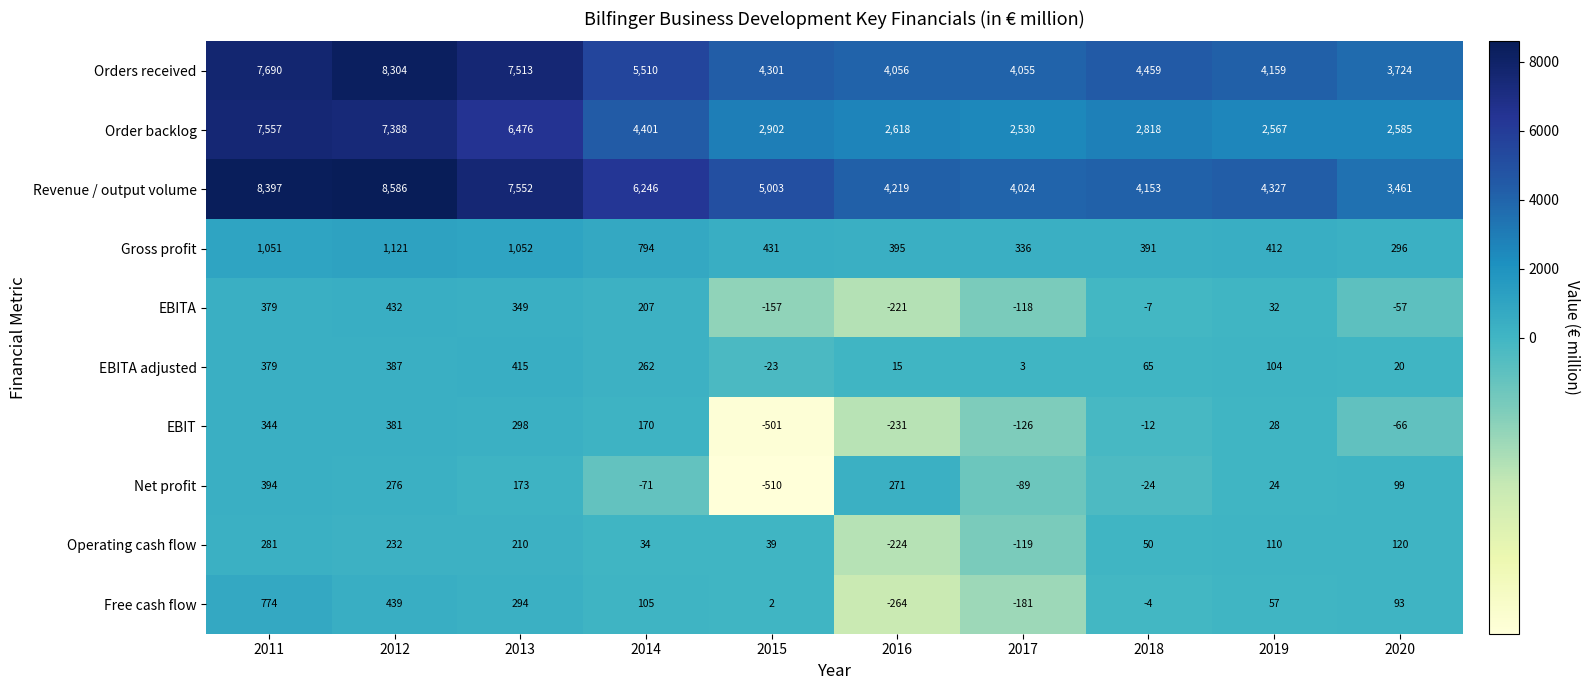

Where does the Revenue / output volume series first go above 5003?

2011